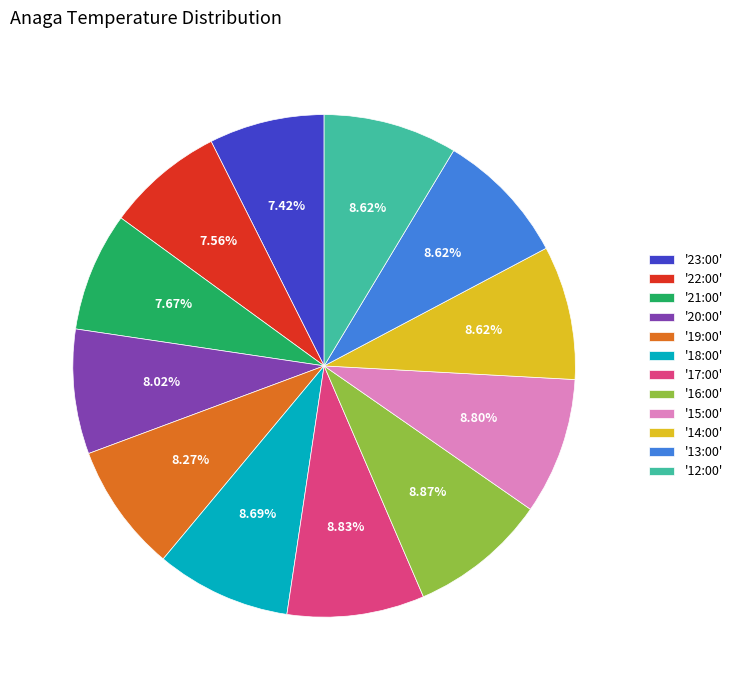

Is there a majority slice in this chart?

No